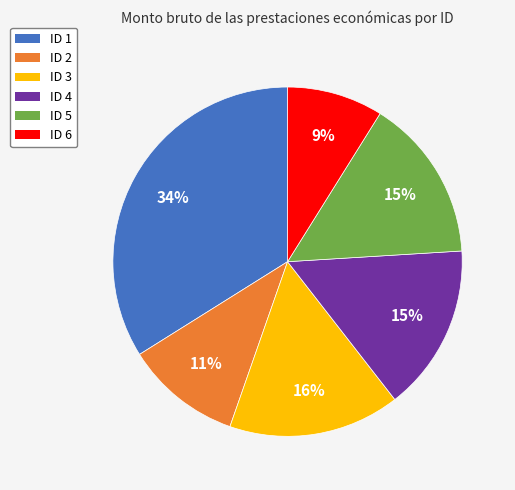

Does ID 4 represent more than half of the total?

No